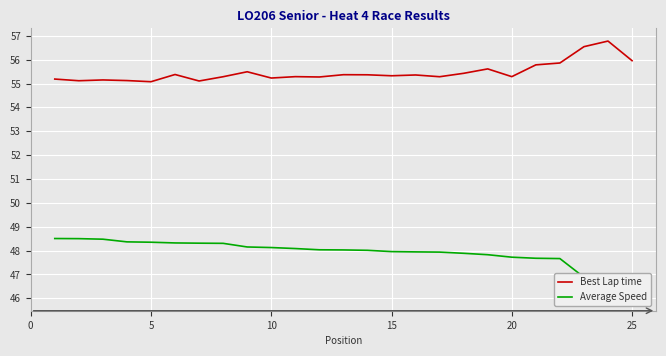

How many distinct data groups are displayed?

2